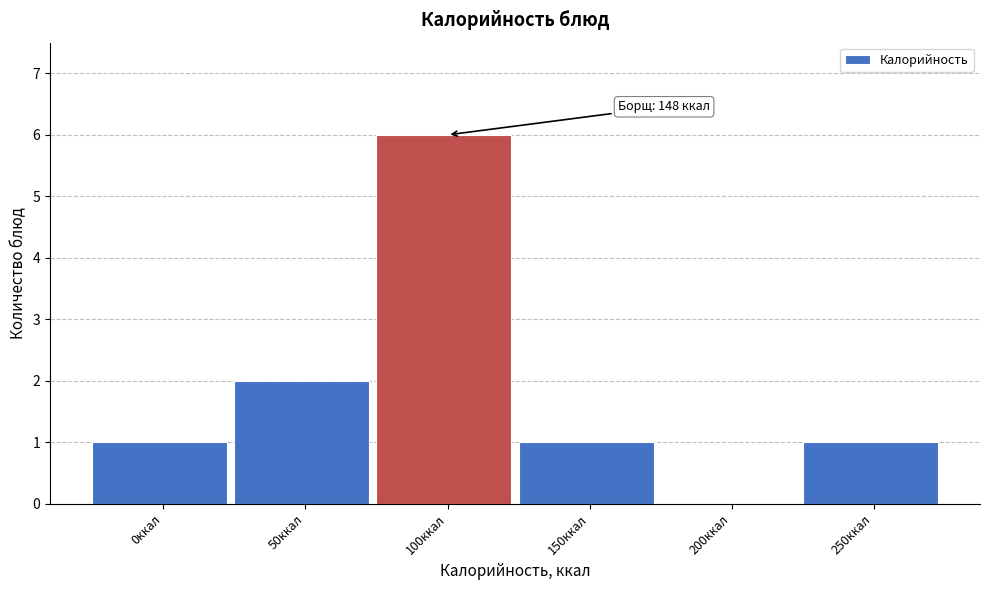

Reading right to left, list all the values displayed in this chart.

250ккал=1	200ккал=0	150ккал=1	100ккал=6	50ккал=2	0ккал=1